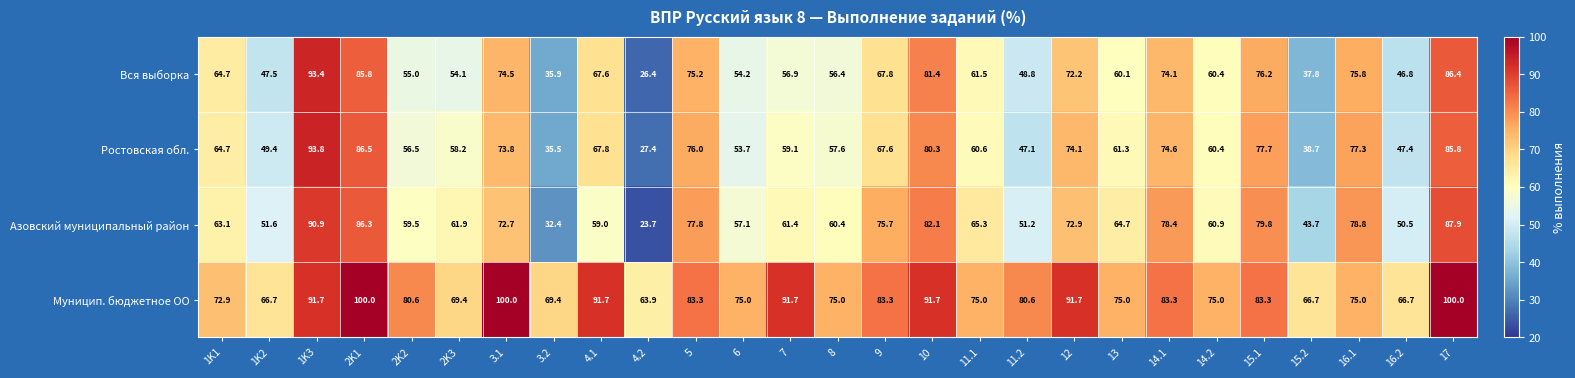

What is the spread (max minus min) of values at 1K2?

19.2